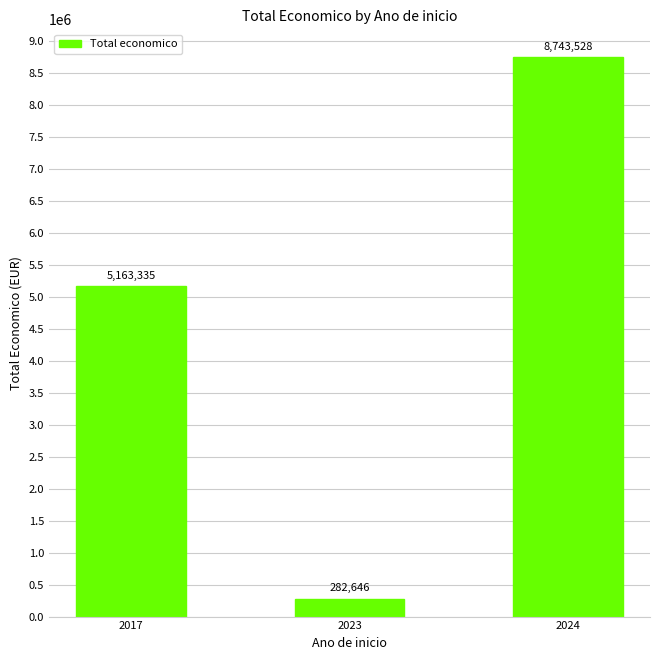

Read the value at 2023, to the nearest 10.

282650